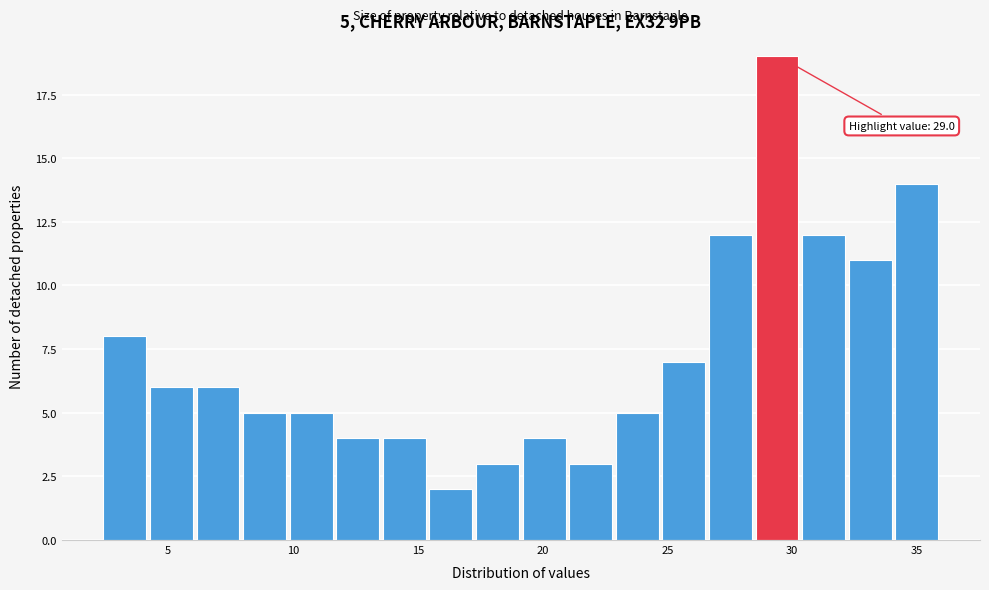

Read against the x-axis, roughly where is the centre of the tallest bar?

29.5